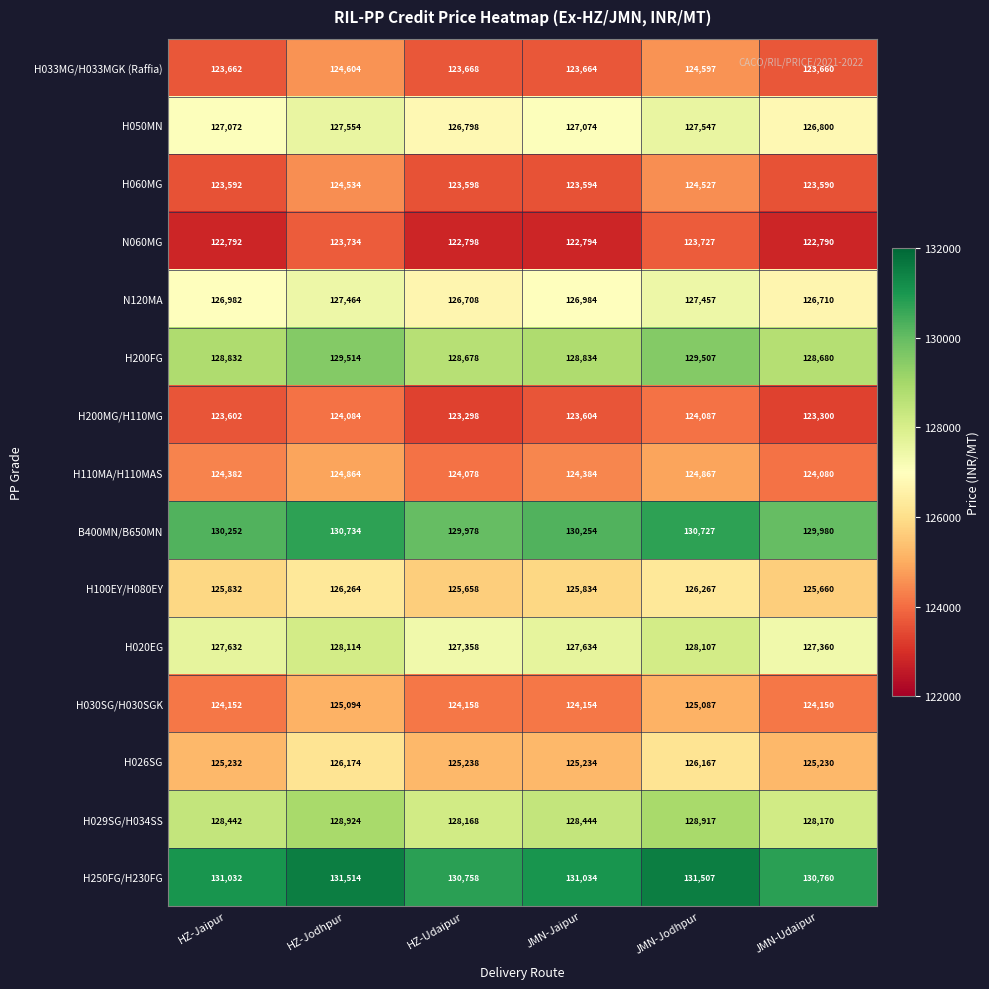

At which label is H050MN closest to 127176?

JMN-Jaipur